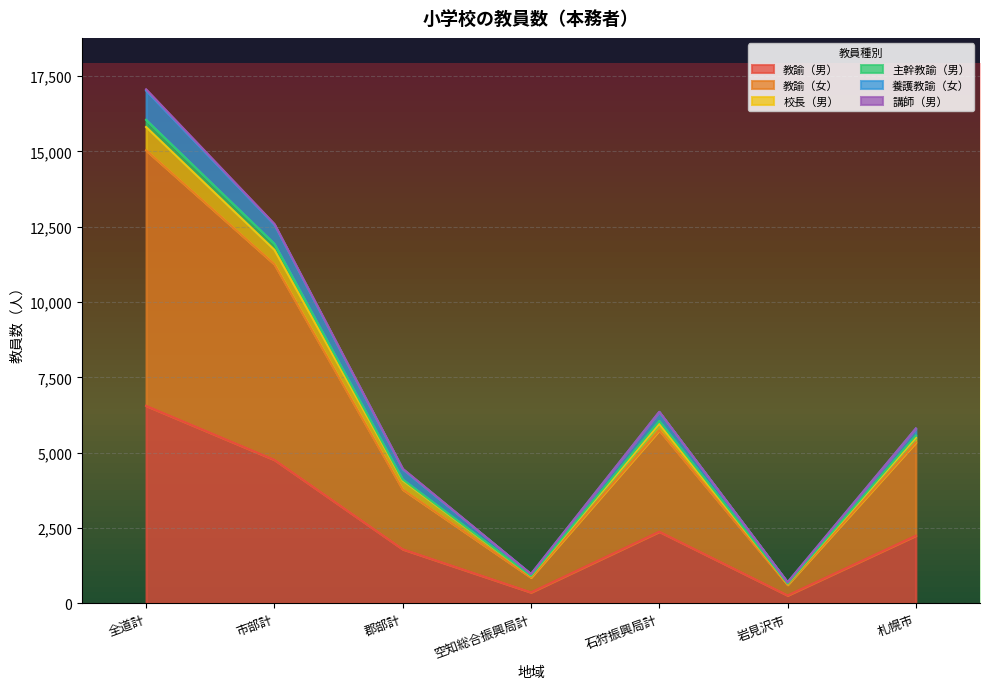

In 主幹教諭（男）, how many points are higher than both neighbors (excluding endpoints)?

1